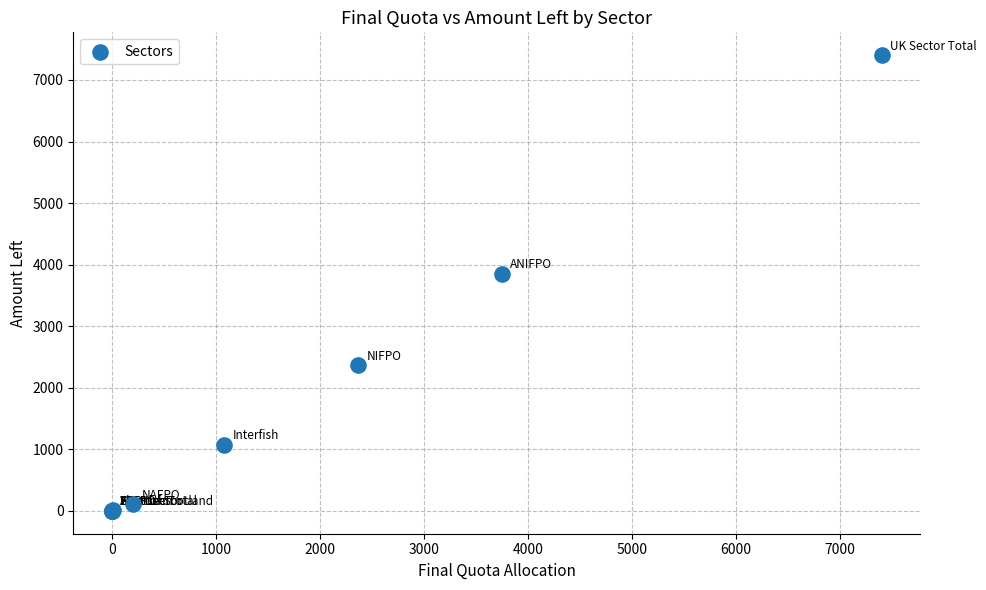

What Y value in the scatter plot is closest to 3701?

3848.4